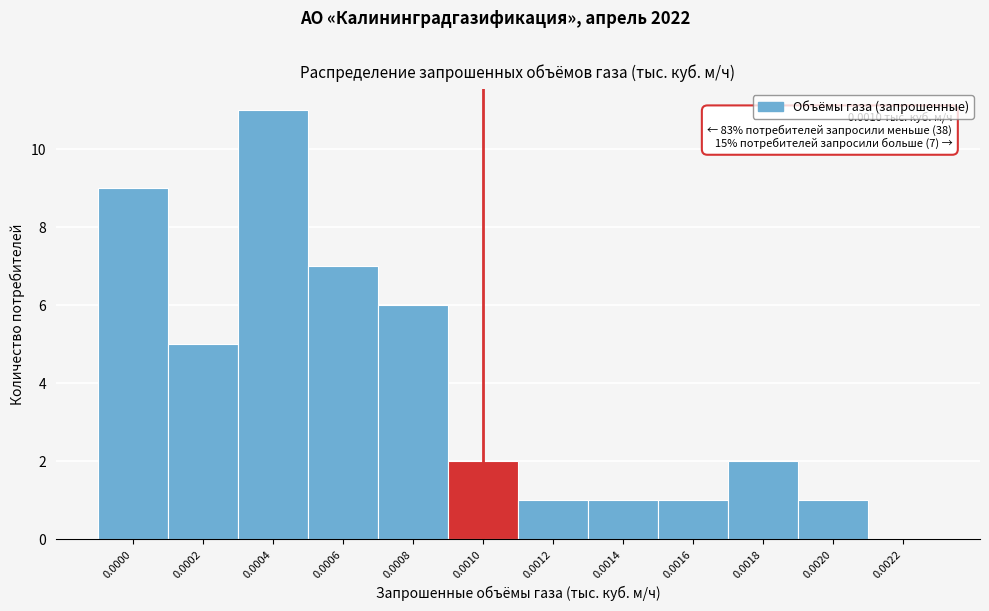

Reading left to right, what are all the values shown in this chart?

0.0000=9	0.0002=5	0.0004=11	0.0006=7	0.0008=6	0.0010=2	0.0012=1	0.0014=1	0.0016=1	0.0018=2	0.0020=1	0.0022=0